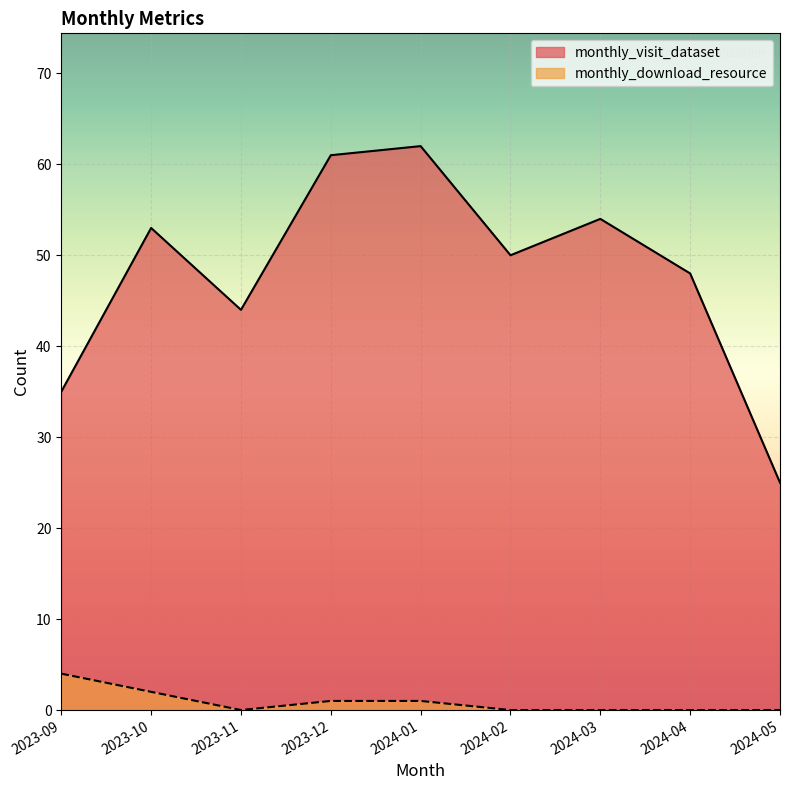

Does the chart display data point markers on the line(s)?

No